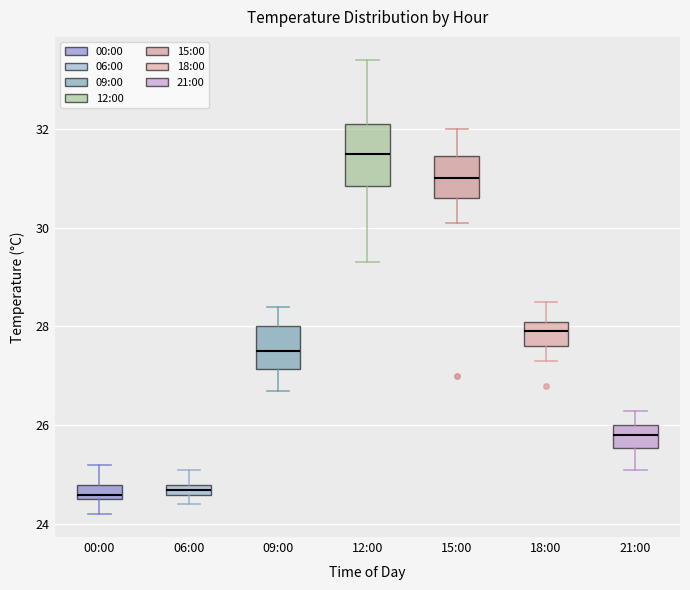

Where does the lower whisker of the box for 12:00 end on the y-axis? The values are not printed on the chart, so give them approximately, as read against the axis.

29.4